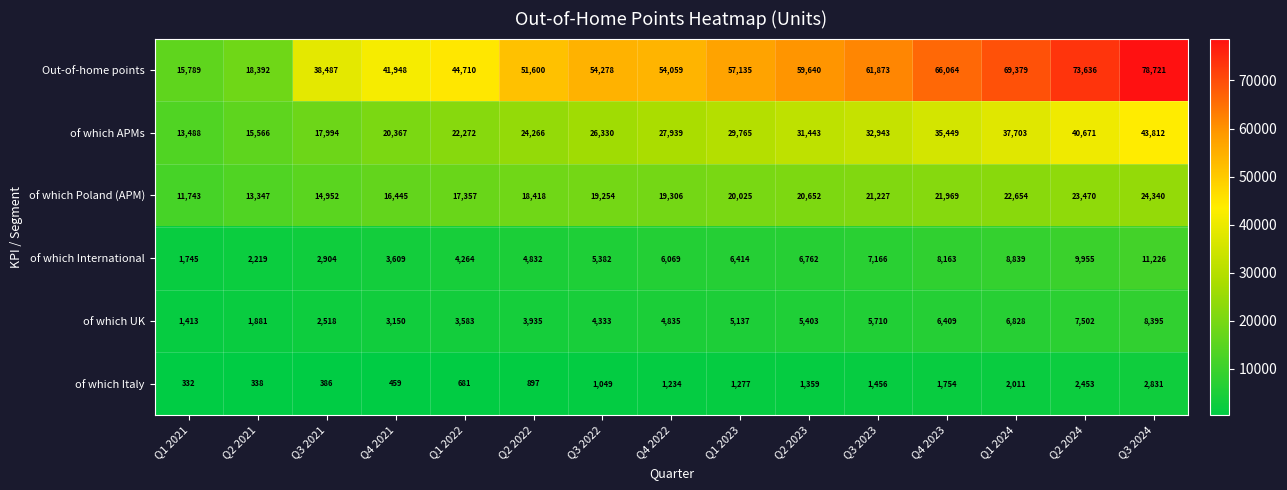

The value of of which Italy at Q2 2021 is 338. True or false?

True